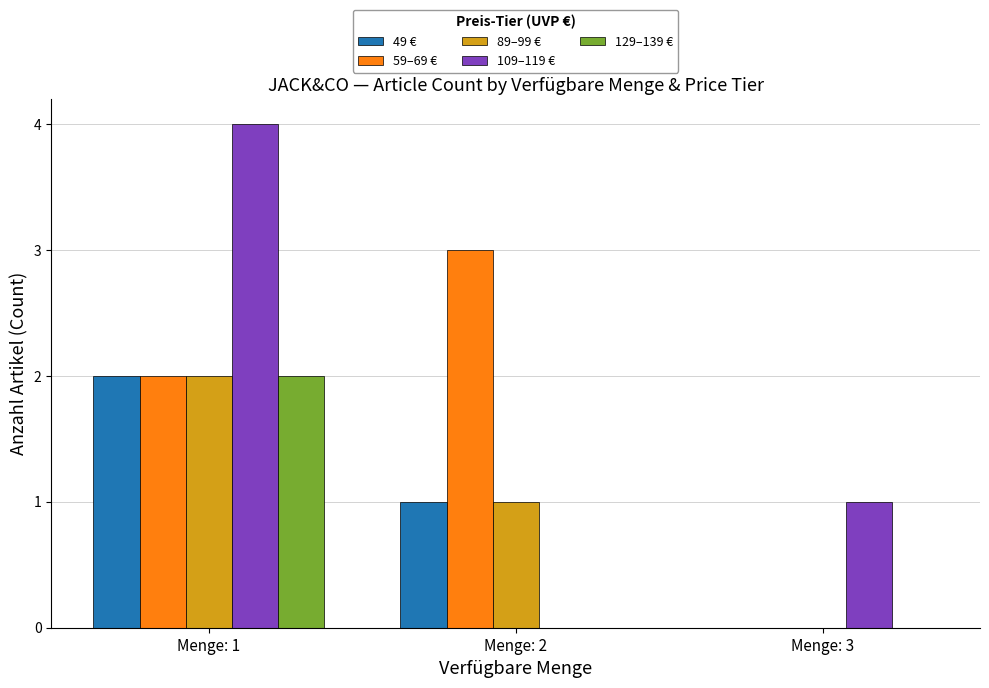

At which category is the sum across all series the highest?

Menge: 1